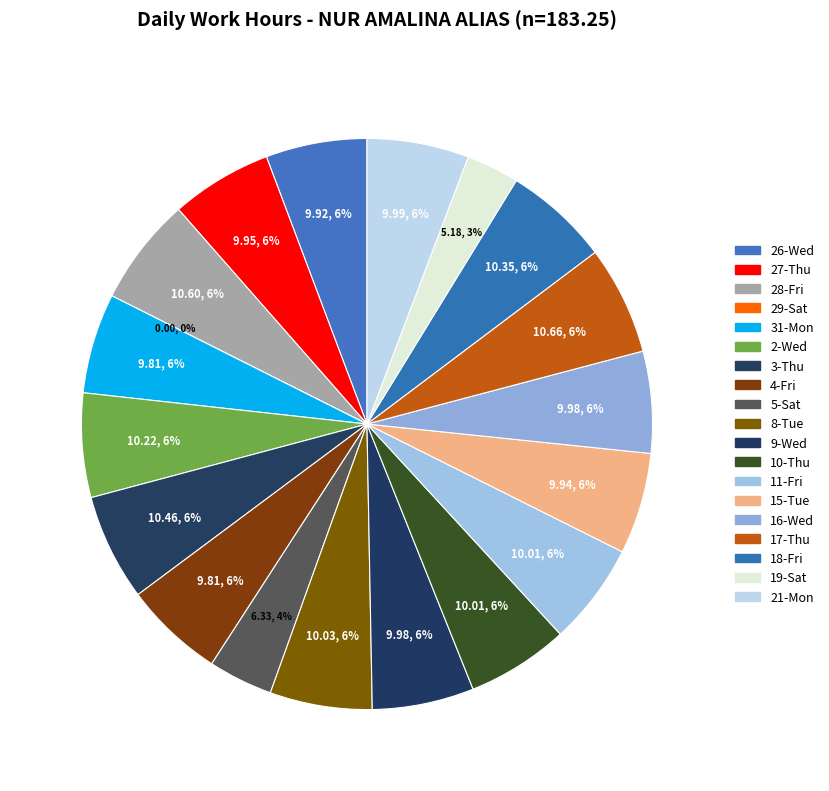

How many segments does this pie chart have?

19